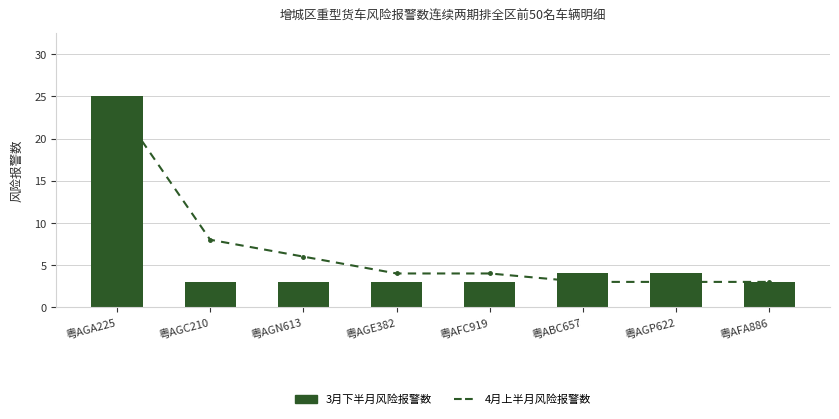

Where does the 4月上半月风险报警数 series first go above 4?

粤AGA225